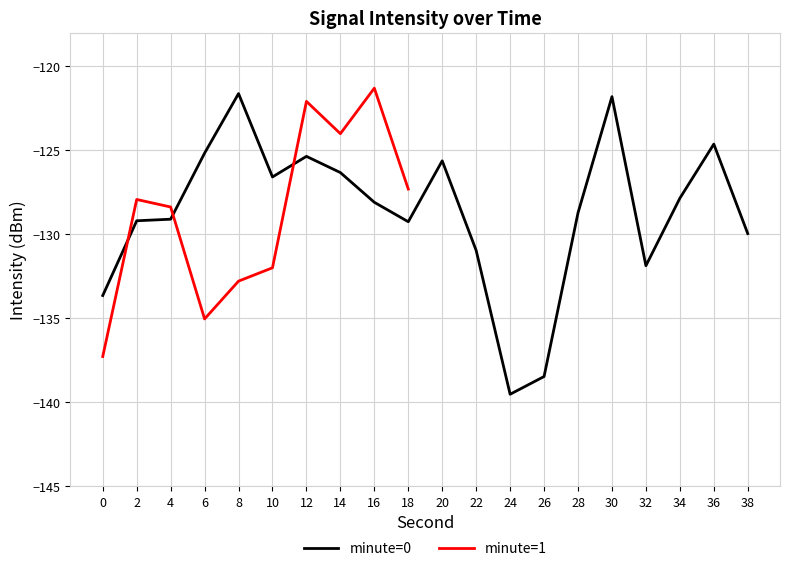

Which has a higher value, 6 or 20?

6